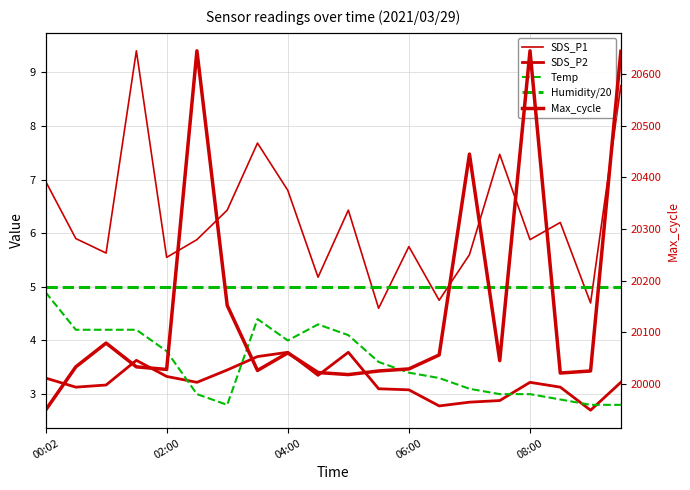

At 06:00, list the series in order from largest to smallest.

Max_cycle, SDS_P1, Humidity/20, Temp, SDS_P2